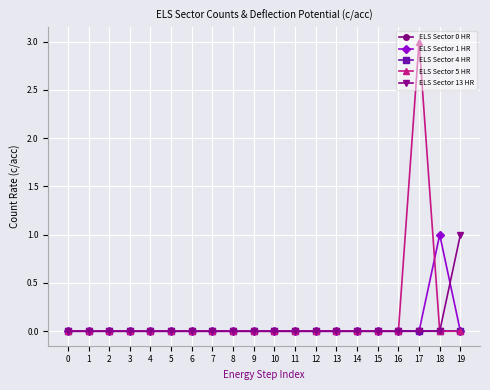

Is this an area chart (filled region under the line)?

No